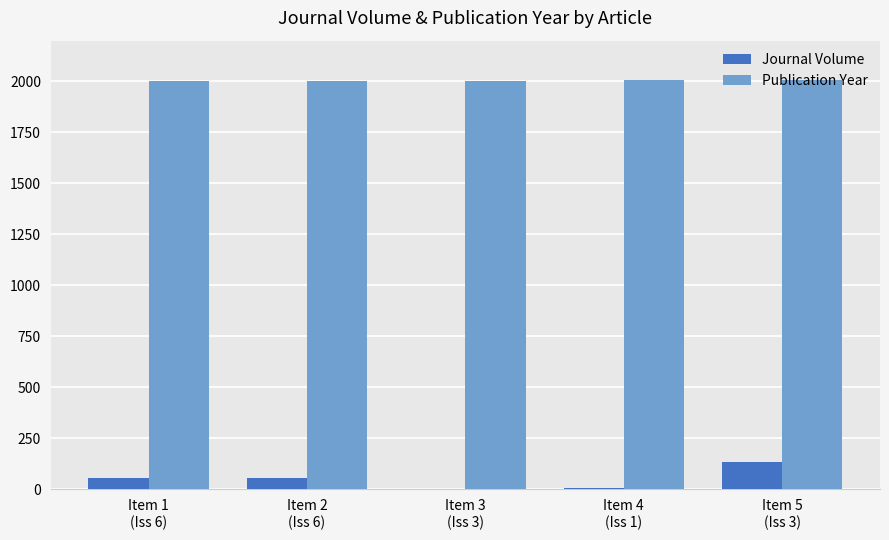

Are the bars horizontal?

No